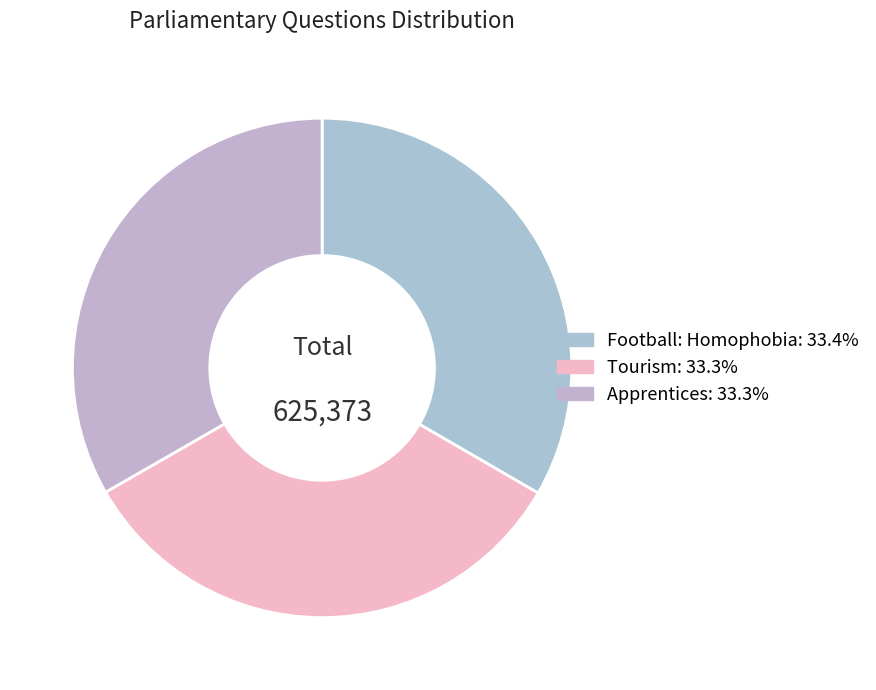

Is there any slice that represents more than half of the pie?

No